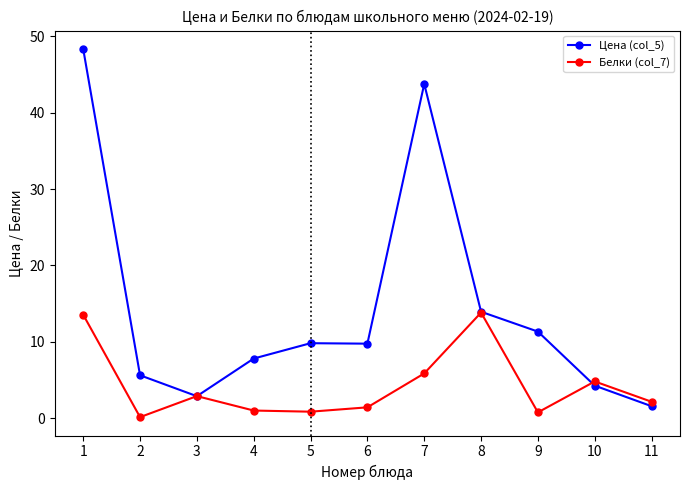

What is the difference between the second highest and second lowest values in the Цена (col_5) series?

40.9